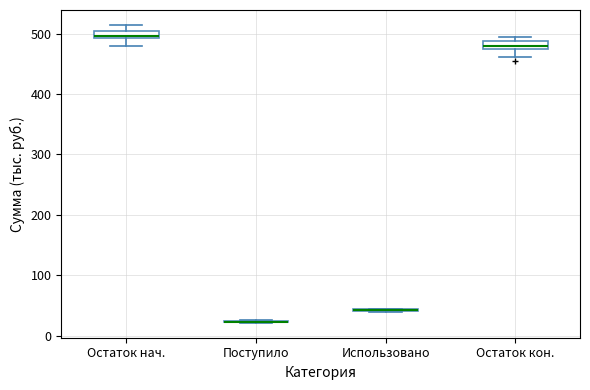

Where is the lower edge of the box for Остаток кон. on the y-axis? The values are not printed on the chart, so give them approximately, as read against the axis.

470